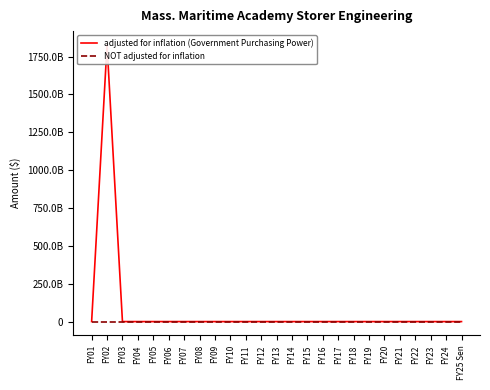

At which category does the chart reach its minimum across all series?

FY01